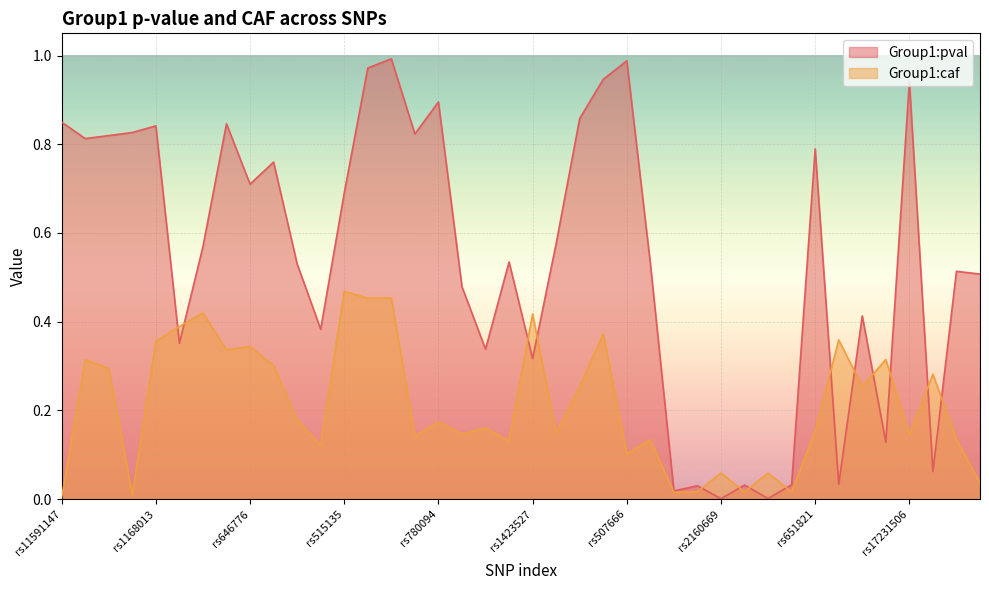

How many categories are shown in the chart?

40